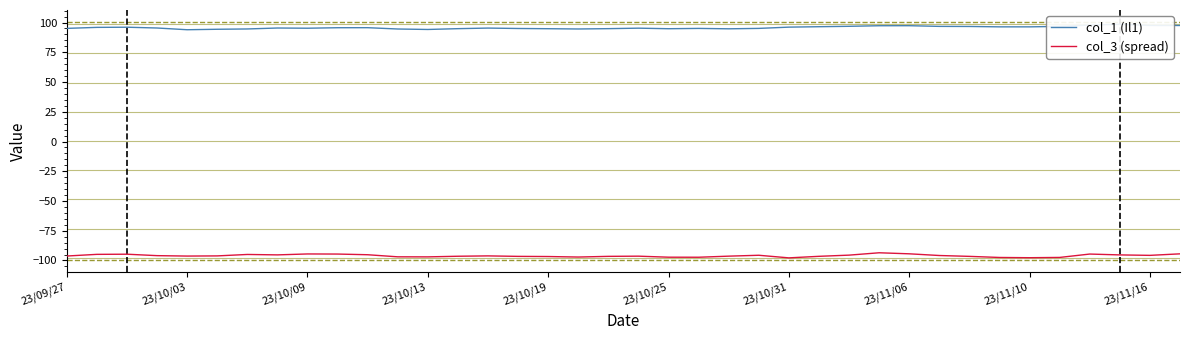

The col_3 (spread) series shows -60.2 at 23/11/10. True or false?

False